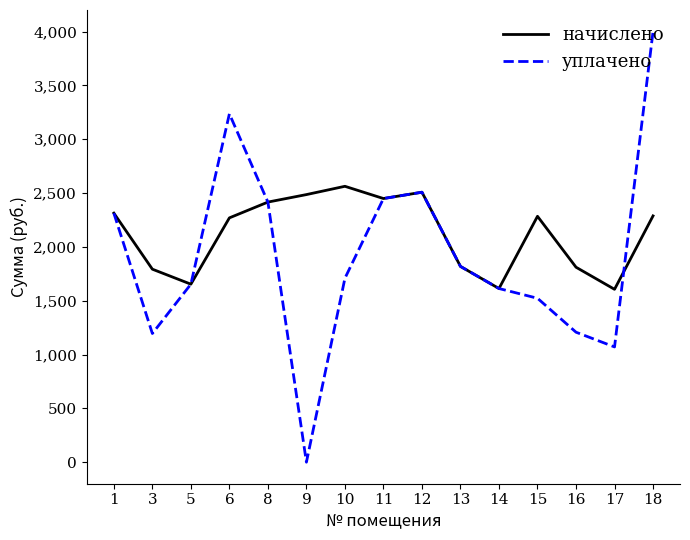

Between 6 and 14, which series saw the biggest shift?

уплачено